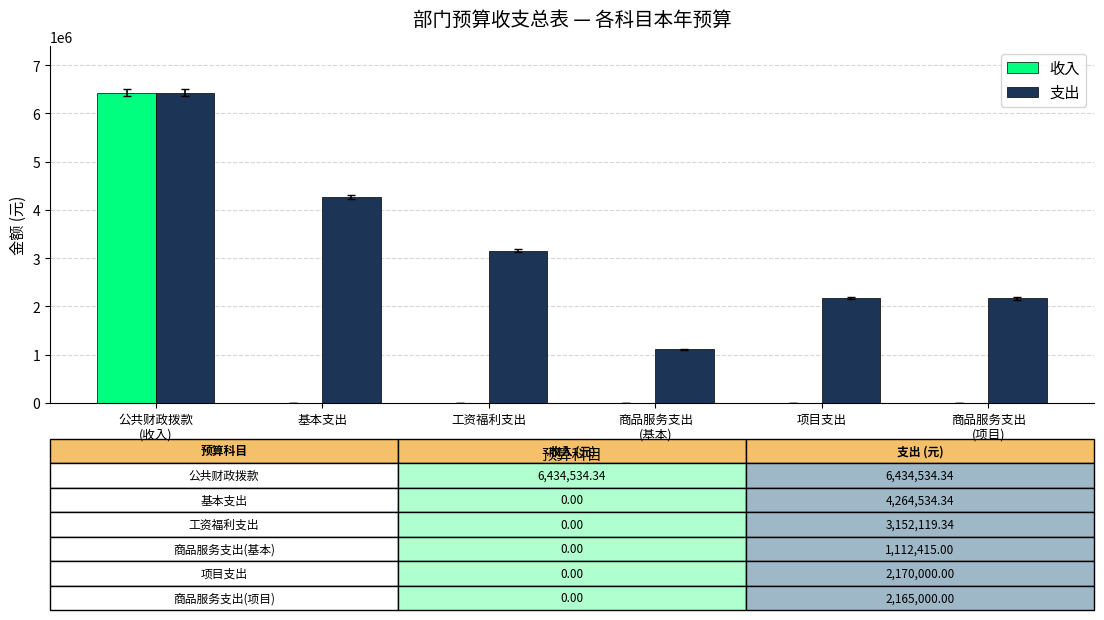

What value does the 支出 series have at 商品服务支出
(基本)?

1112415.0